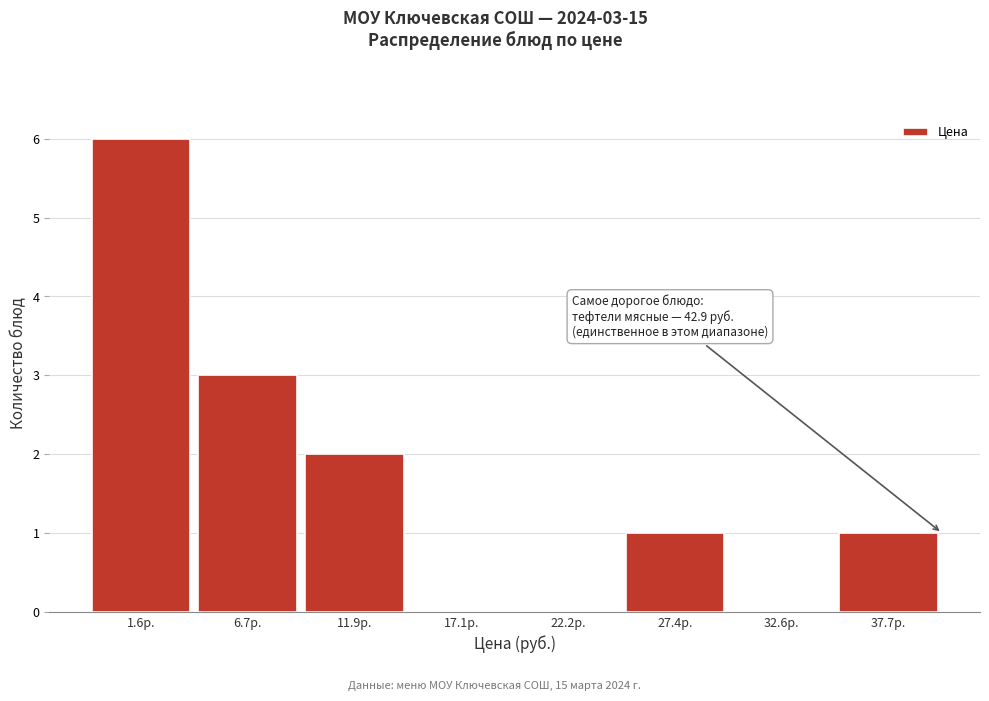

Reading left to right, list all the values displayed in this chart.

1.6р.=6	6.7р.=3	11.9р.=2	17.1р.=0	22.2р.=0	27.4р.=1	32.6р.=0	37.7р.=1